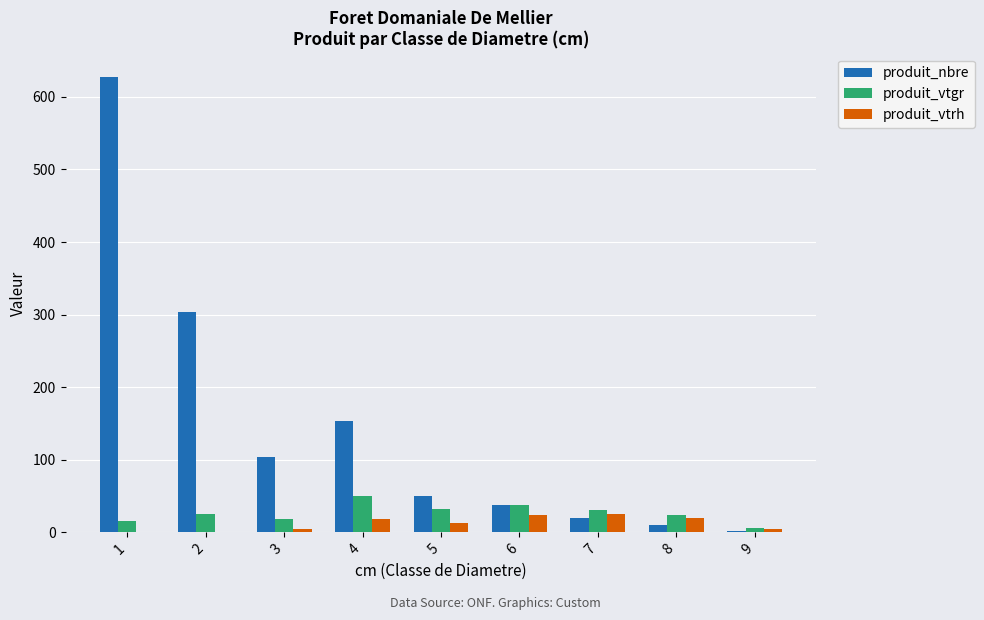

Which category has the highest value in the produit_vtgr series?

4